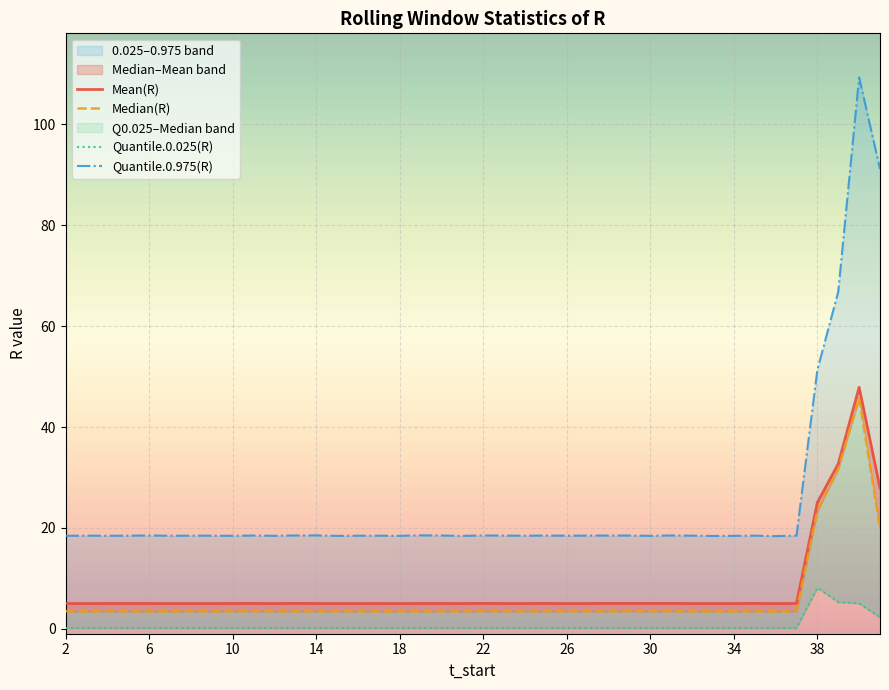

What is the sum of all Quantile.0.025(R) values?

25.2